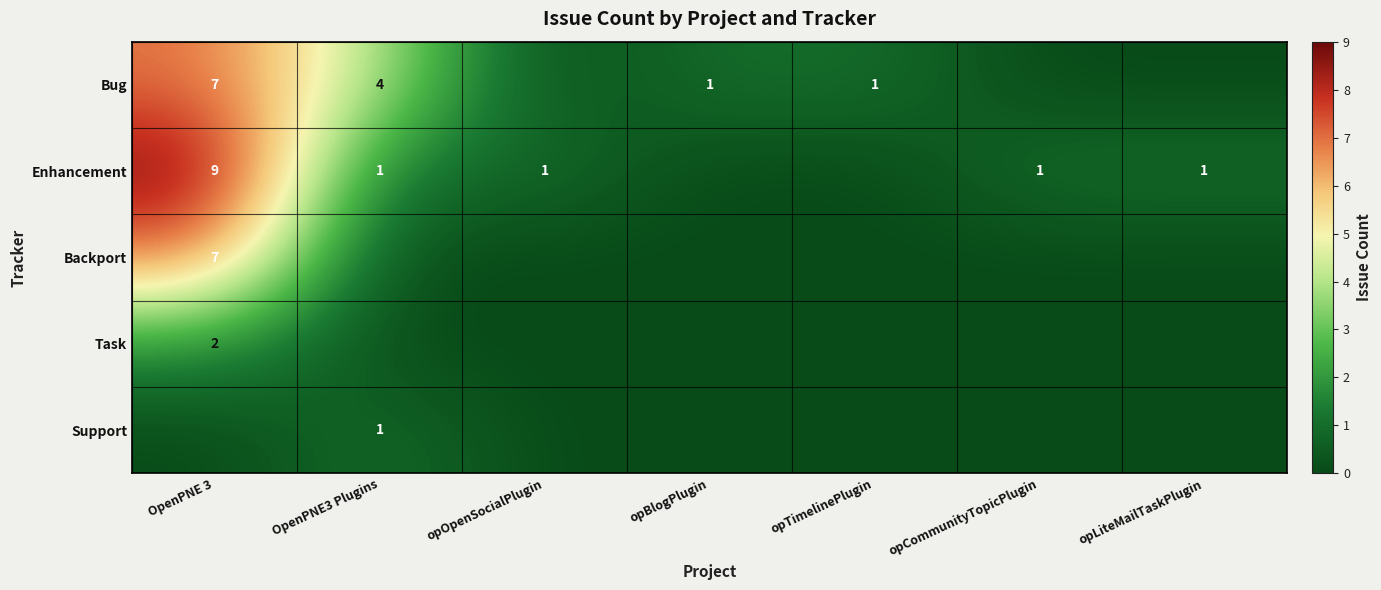

How many data points does each series have?

7